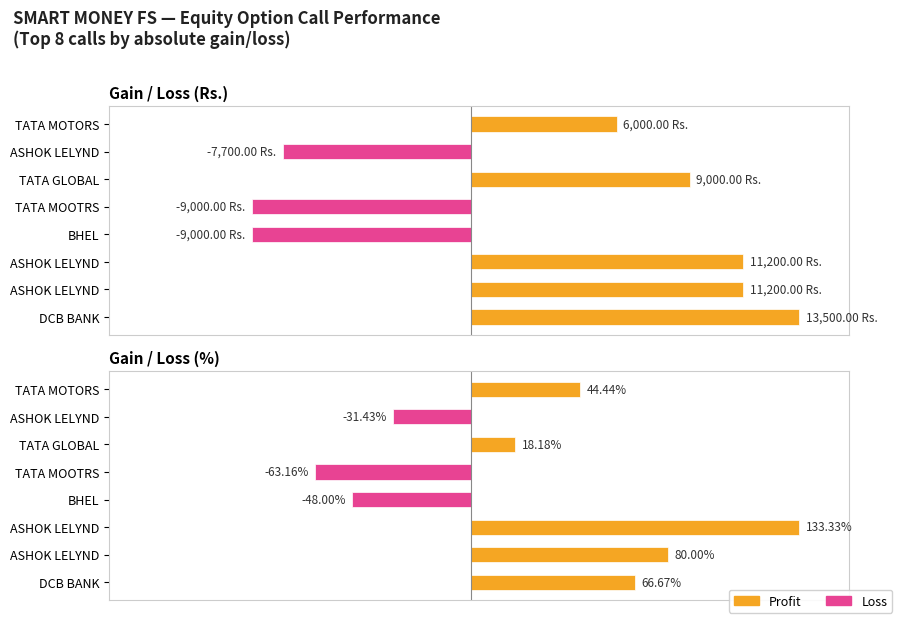

Which series changed the most between BHEL and TATA MOTORS?

Gain / Loss (Rs.)